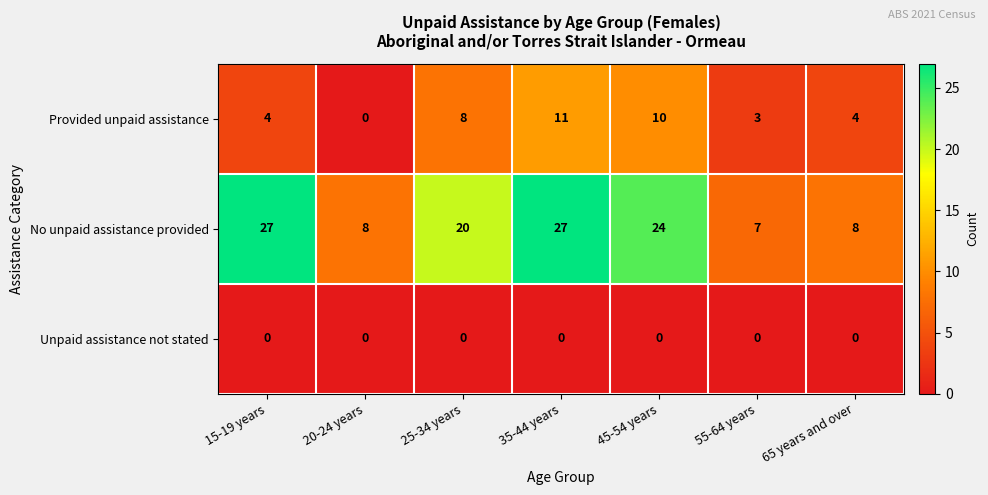

List the series in order of their overall mean, highest first.

No unpaid assistance provided, Provided unpaid assistance, Unpaid assistance not stated